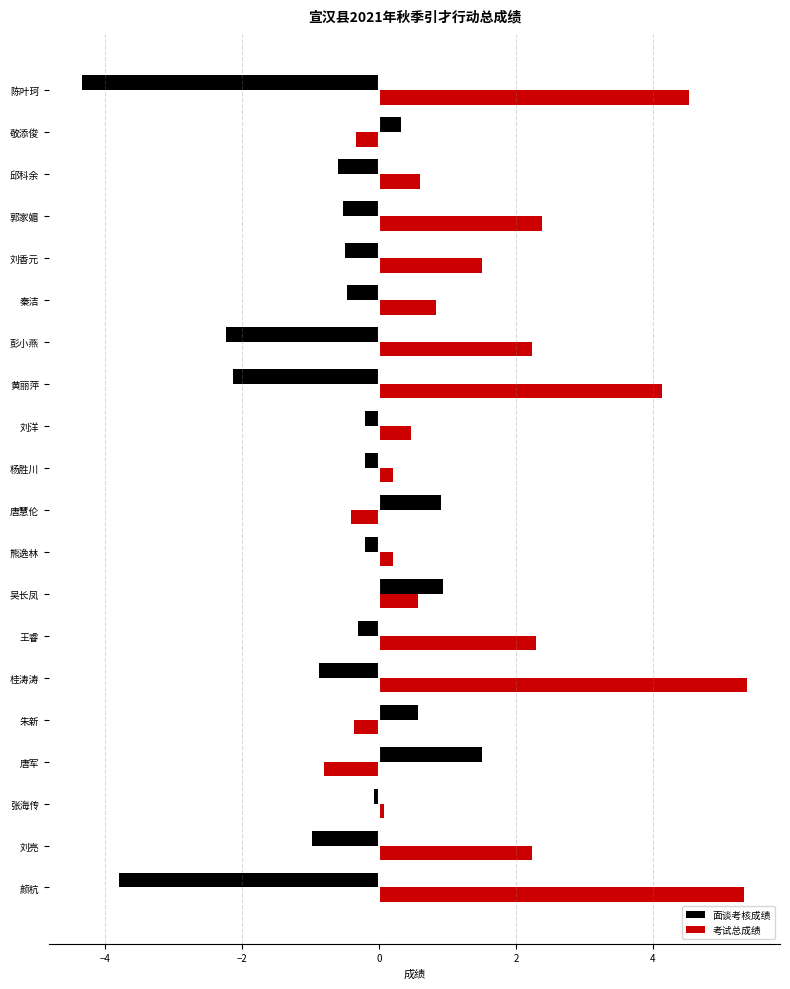

What is the difference between the maximum and minimum values in the 面谈考核成绩 series?

5.8